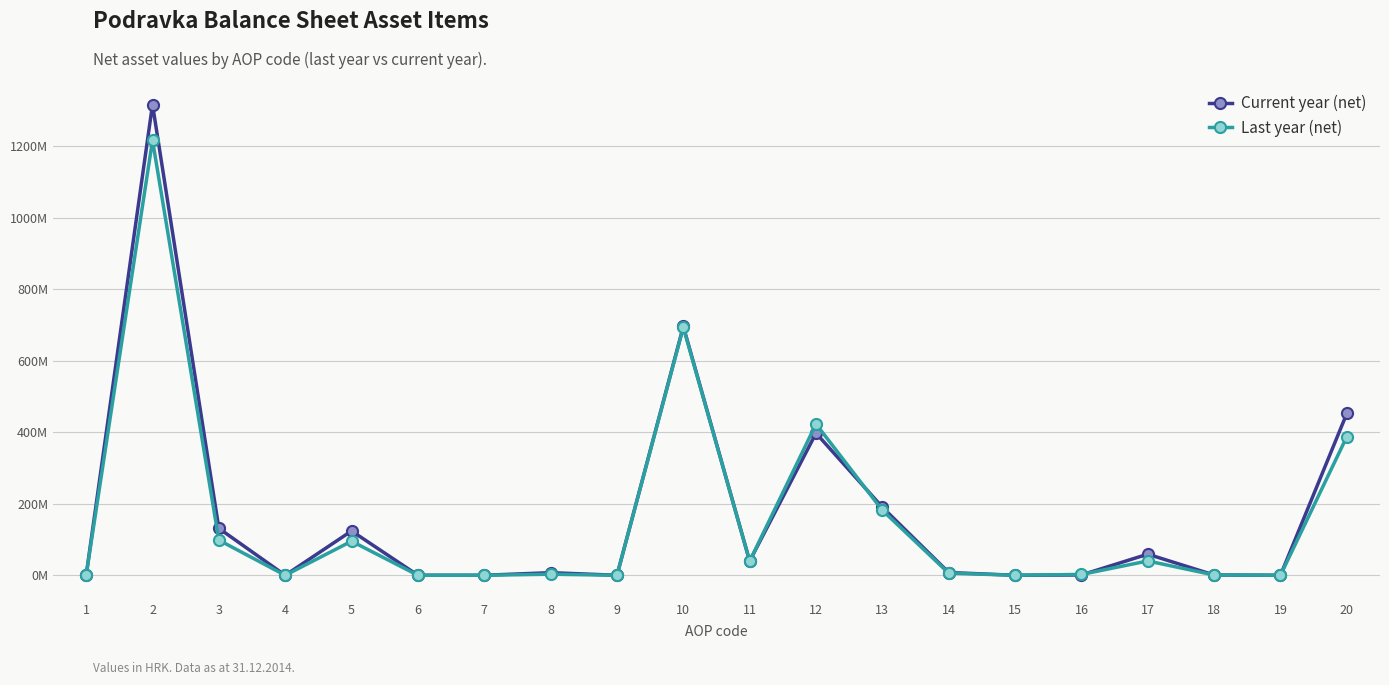

True or false: Last year (net) and Current year (net) intersect in this chart.

True